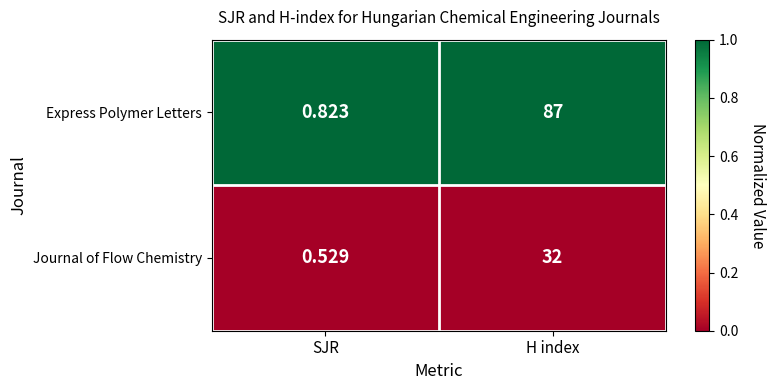

Rank the series at H index from highest to lowest value.

Express Polymer Letters, Journal of Flow Chemistry